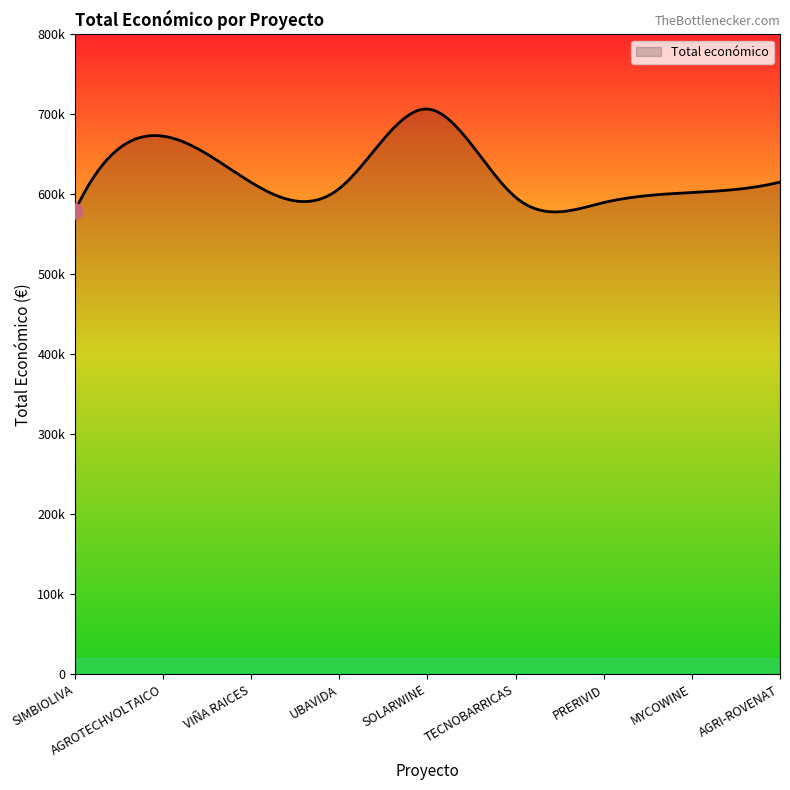

Is this an area chart (filled region under the line)?

Yes